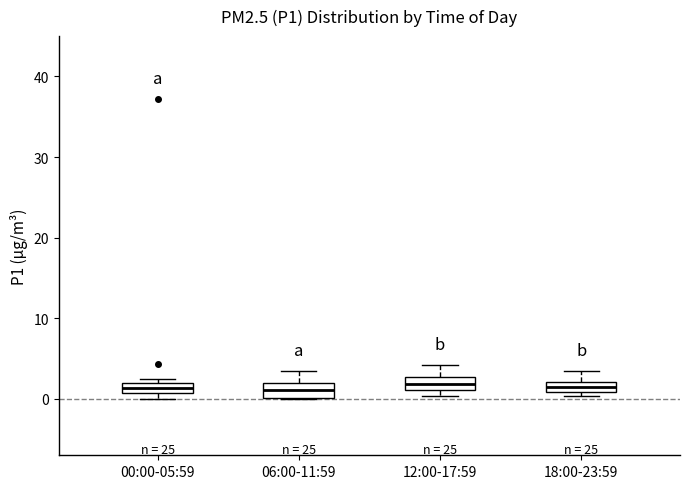

Where is the lower edge of the box for 00:00-05:59 on the y-axis? The values are not printed on the chart, so give them approximately, as read against the axis.

1